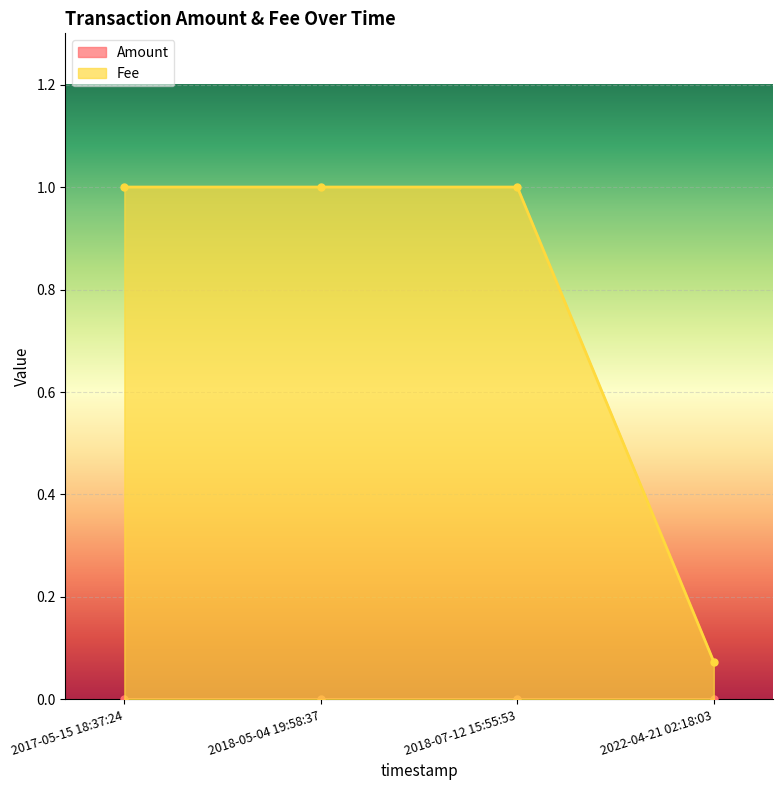

At how many categories does at least one series exceed 0?

4